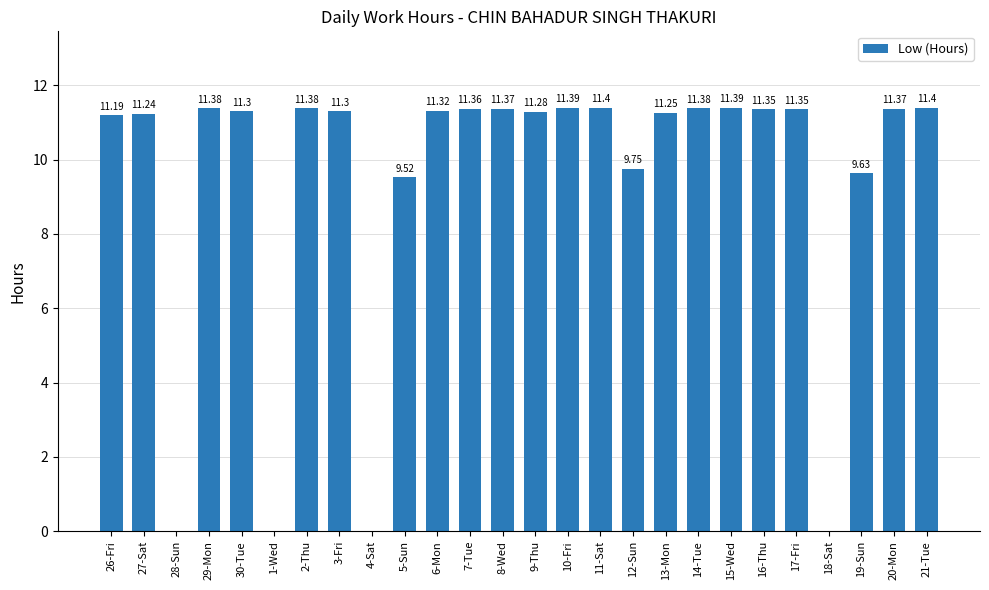

The chart shows a value of 0.0 at 28-Sun. True or false?

True